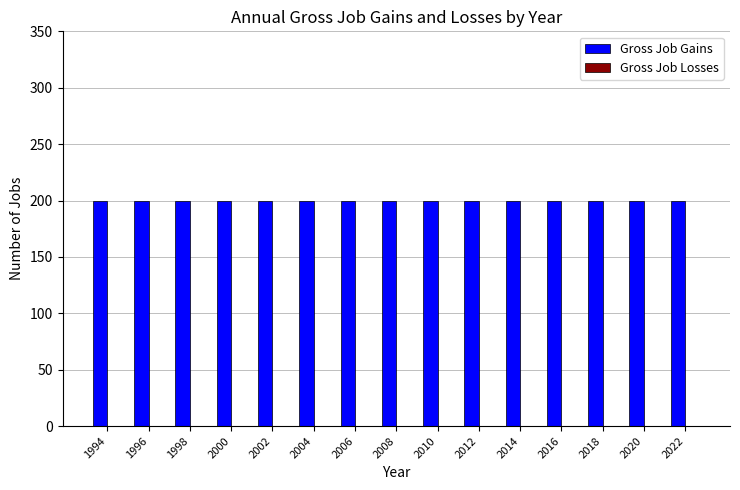

What is the approximate value of Gross Job Gains at 2014?

200